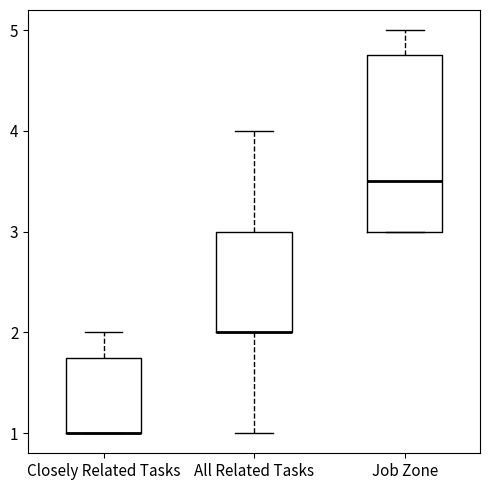

Reading left to right, transcribe this box plot: for each box, give where its median line is, the range the box spans, and where its two whiskers end, as read against the y-axis. The values are not printed on the chart, so give them approximately, as read against the axis.

Closely Related Tasks: median 1.0 (drawn on the box's lower edge), box 1.0 to 1.8, whiskers 1.0 to 2.0
All Related Tasks: median 2.0 (drawn on the box's lower edge), box 2.0 to 3.0, whiskers 1.0 to 4.0
Job Zone: median 3.5, box 3.0 to 4.8, whiskers 3.0 to 5.0